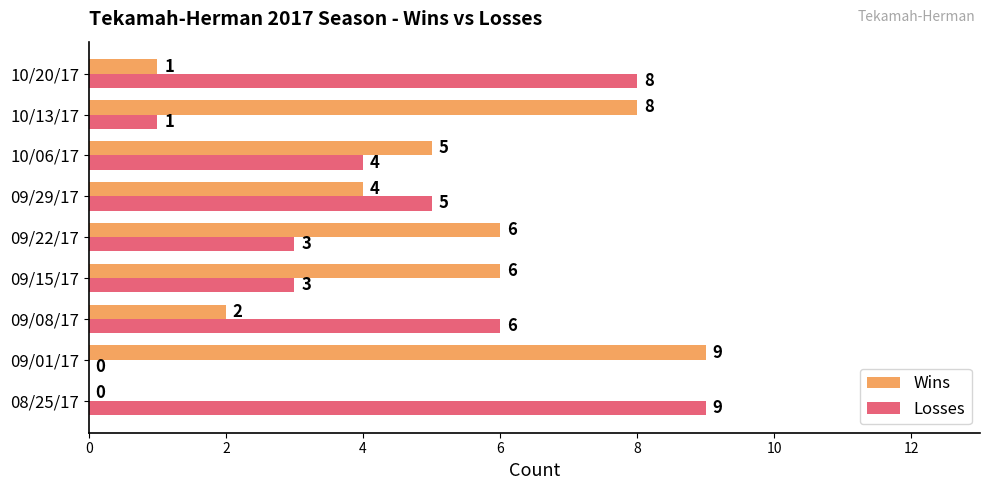

What is the greatest value displayed?

9